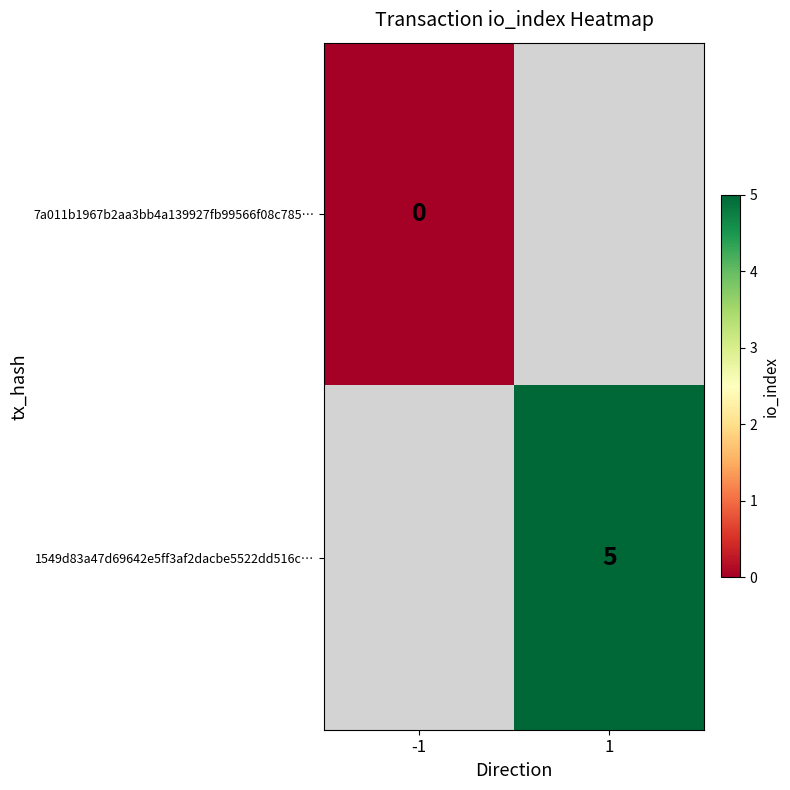

The 1549d83a47d69642e5ff3af2dacbe5522dd516c… series shows 5.0 at 1. True or false?

True